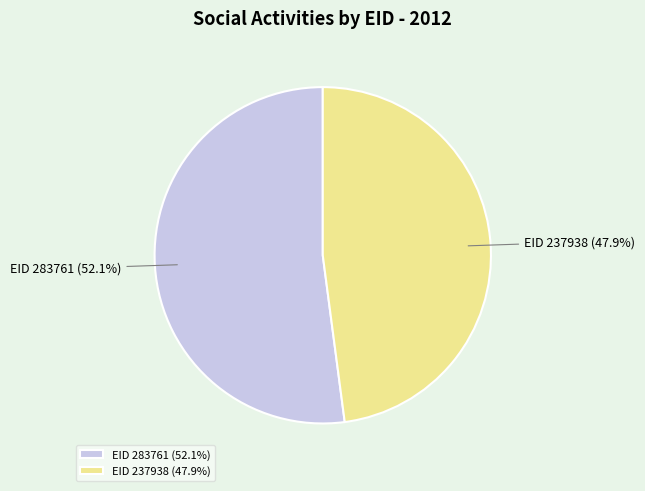

Between EID 237938 (47.9%) and EID 283761 (52.1%), which is larger?

EID 283761 (52.1%)